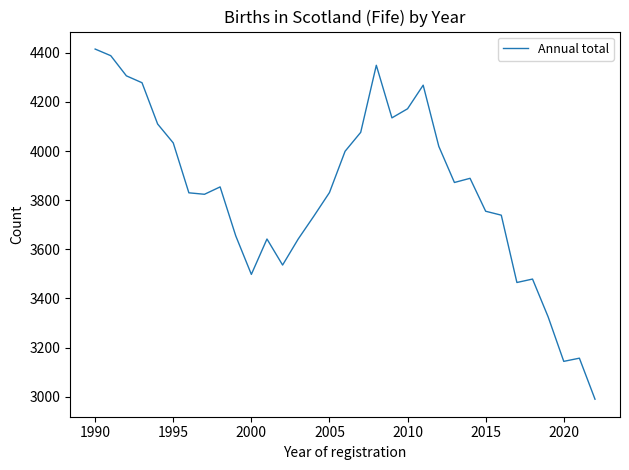

What is the minimum value shown in the chart?

2990